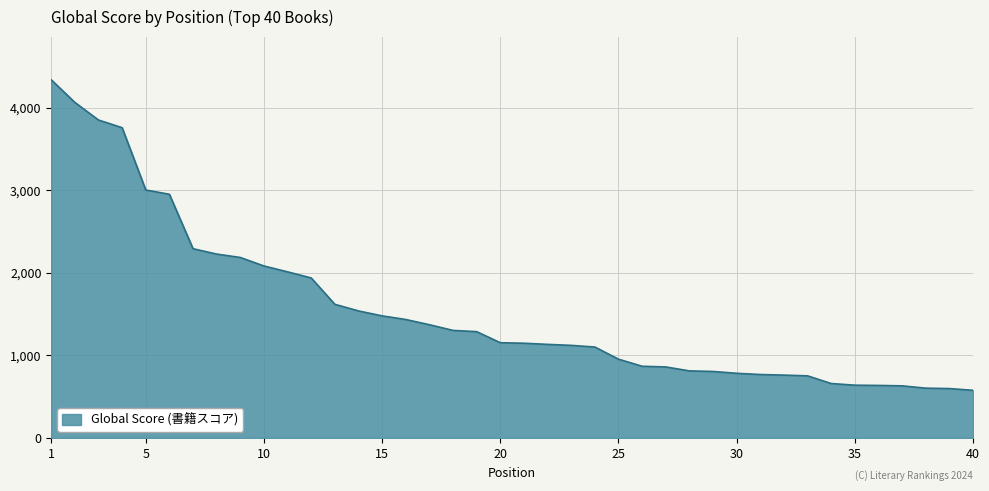

What is the minimum value shown in the chart?

577